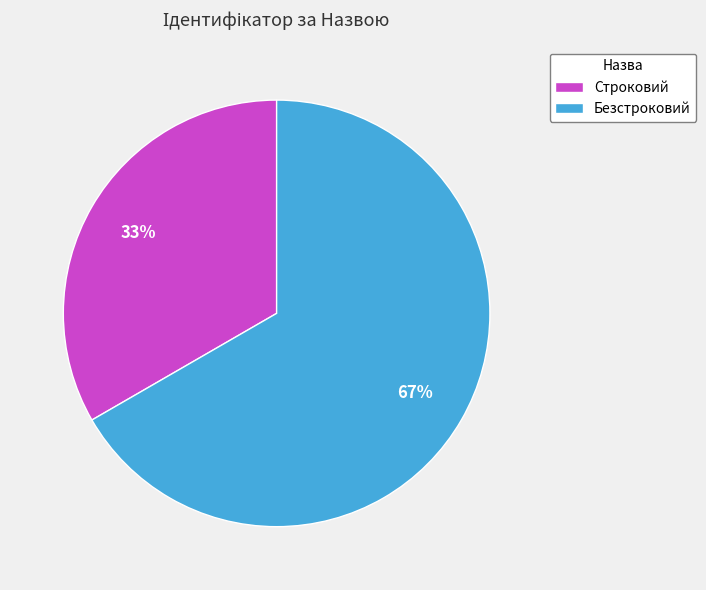

Approximately how many times larger is the value at Строковий compared to Безстроковий?

0.5